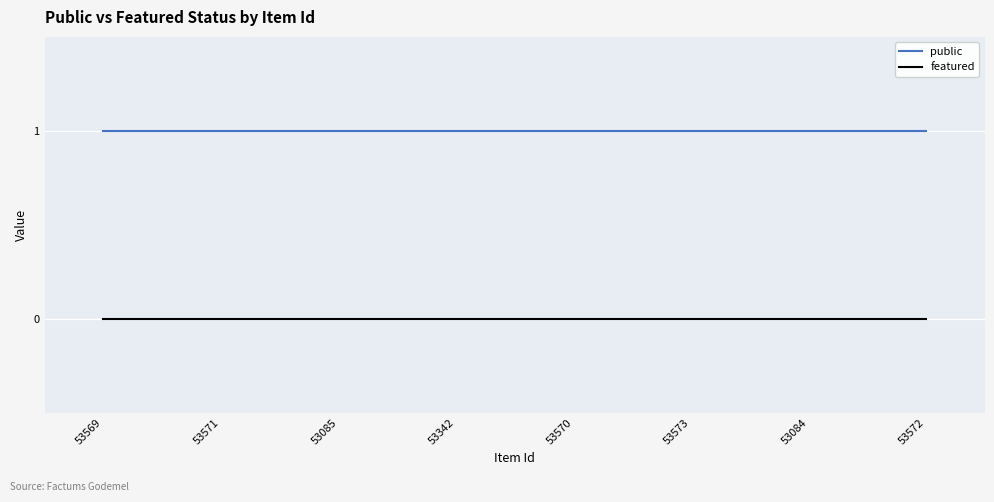

True or false: featured and public cross at least once.

False